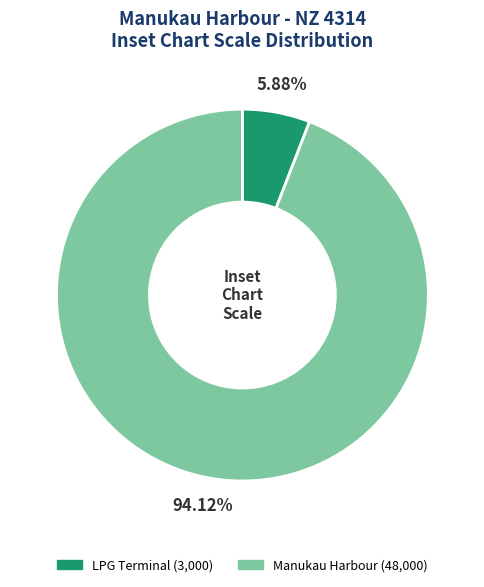

What is the ratio of the value at Manukau Harbour (48,000) to the value at LPG Terminal (3,000)?

16.0